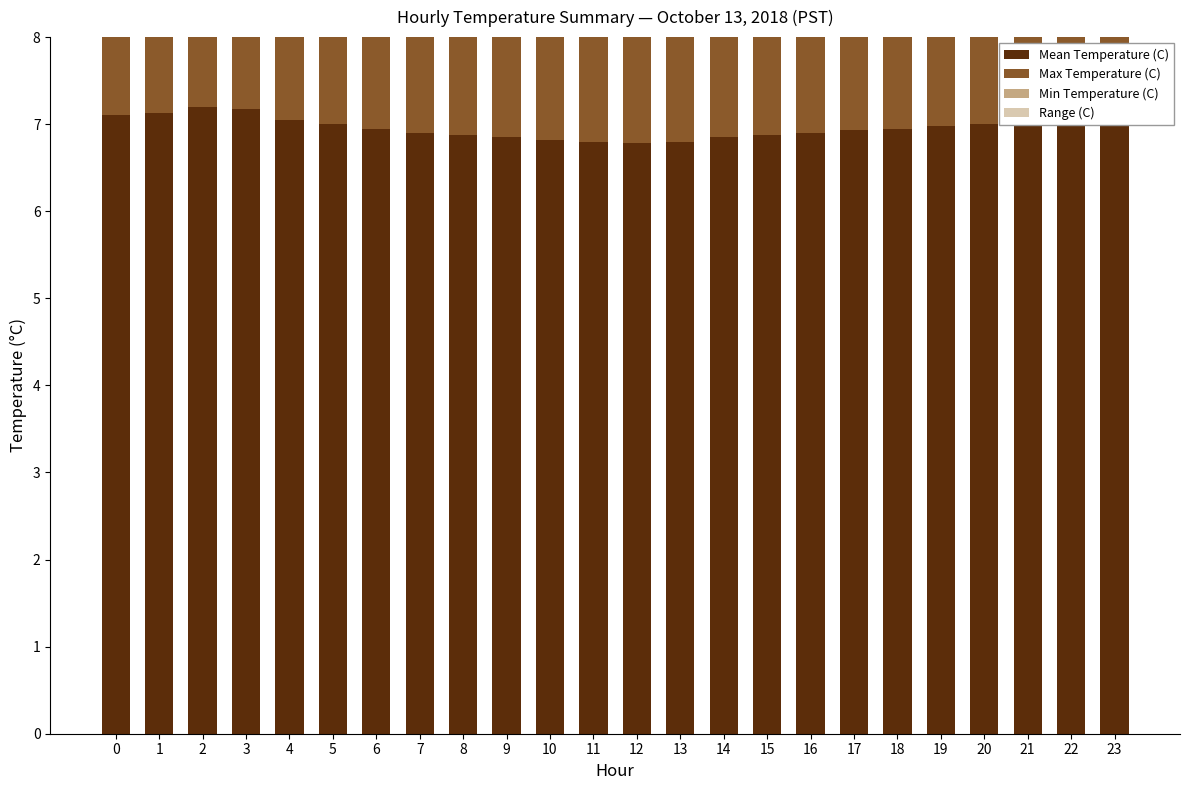

Reading left to right, what are all the values shown in this chart?

Mean Temperature (C): 0=7.1	1=7.1	2=7.2	3=7.2	4=7.0	5=7.0	6=7.0	7=6.9	8=6.9	9=6.8	10=6.8	11=6.8	12=6.8	13=6.8	14=6.8	15=6.9	16=6.9	17=6.9	18=7.0	19=7.0	20=7.0	21=7.0	22=7.1	23=7.1
Max Temperature (C): 0=7.3	1=7.3	2=7.3	3=7.3	4=7.2	5=7.1	6=7.1	7=7.0	8=7.0	9=6.9	10=6.9	11=6.8	12=6.8	13=6.9	14=6.9	15=7.0	16=7.0	17=7.1	18=7.1	19=7.1	20=7.1	21=7.1	22=7.2	23=7.2
Min Temperature (C): 0=6.9	1=6.9	2=7.0	3=7.0	4=6.9	5=6.9	6=6.8	7=6.8	8=6.7	9=6.7	10=6.7	11=6.7	12=6.7	13=6.7	14=6.8	15=6.8	16=6.8	17=6.8	18=6.8	19=6.9	20=6.9	21=7.0	22=7.0	23=7.0
Range (C): 0=0.4	1=0.4	2=0.3	3=0.3	4=0.3	5=0.2	6=0.3	7=0.2	8=0.3	9=0.2	10=0.2	11=0.1	12=0.1	13=0.2	14=0.1	15=0.2	16=0.2	17=0.3	18=0.3	19=0.2	20=0.2	21=0.1	22=0.2	23=0.2